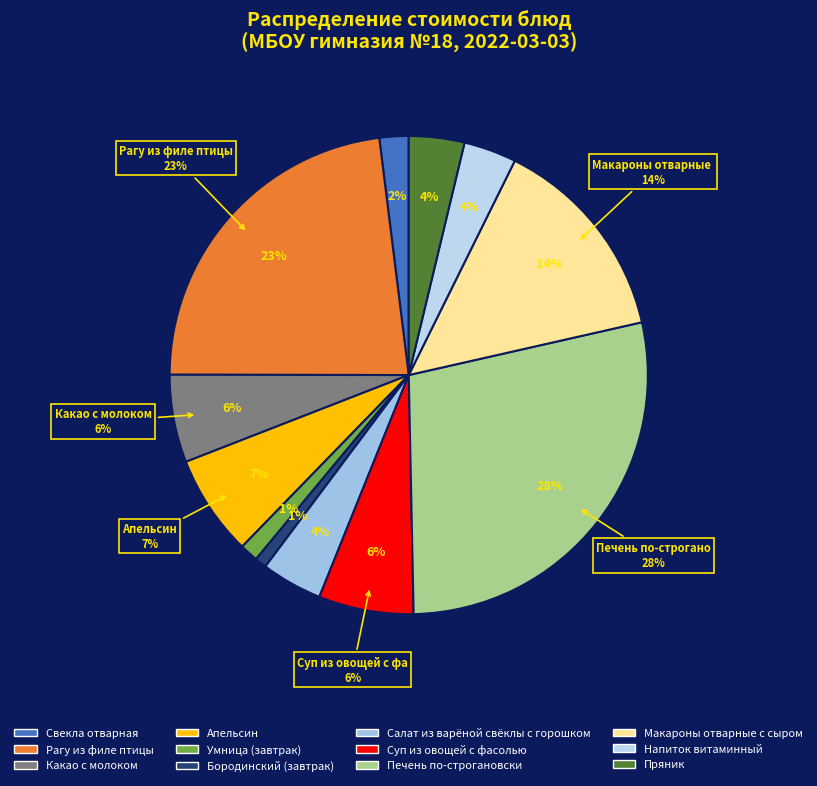

To the nearest percent, what percentage of the pie is Пряник?

4%